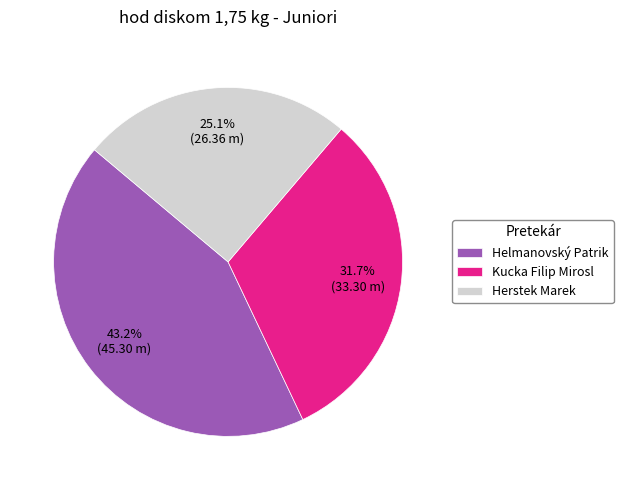

The Kucka Filip Mirosl slice represents 39% of the pie. True or false?

False